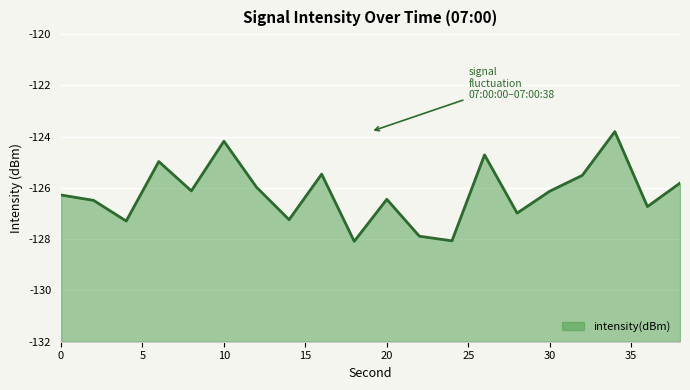

True or false: there are more than 0 points higher than both neighbors.

True